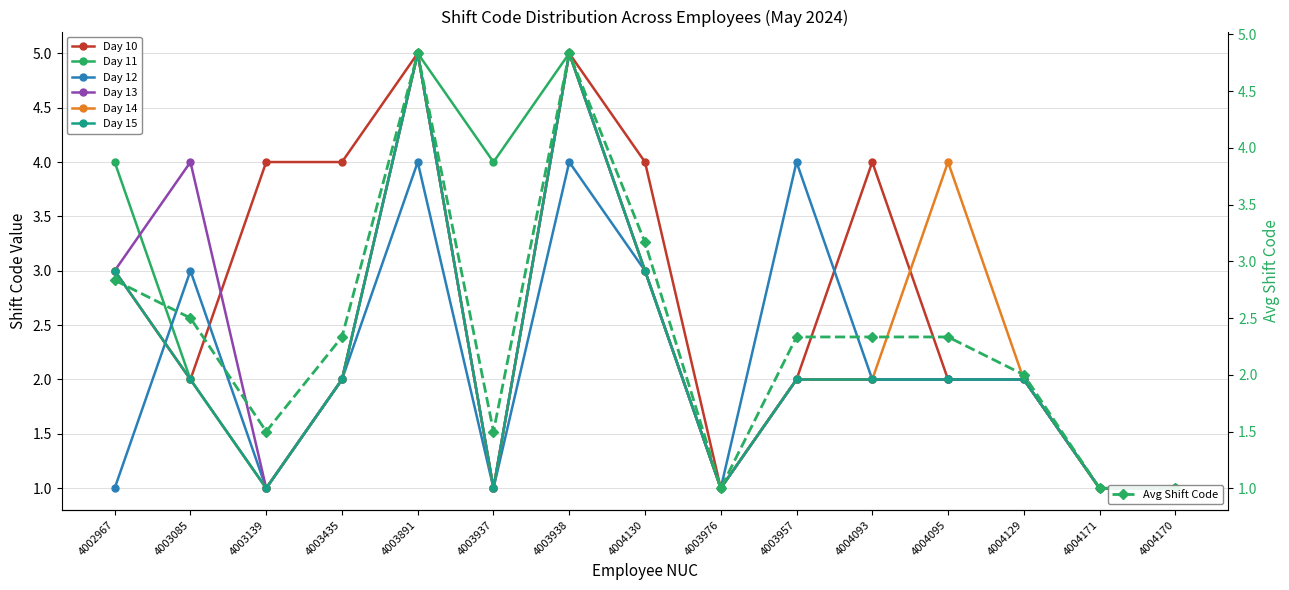

Which series changed the most between 4003085 and 4003957?

Day 13